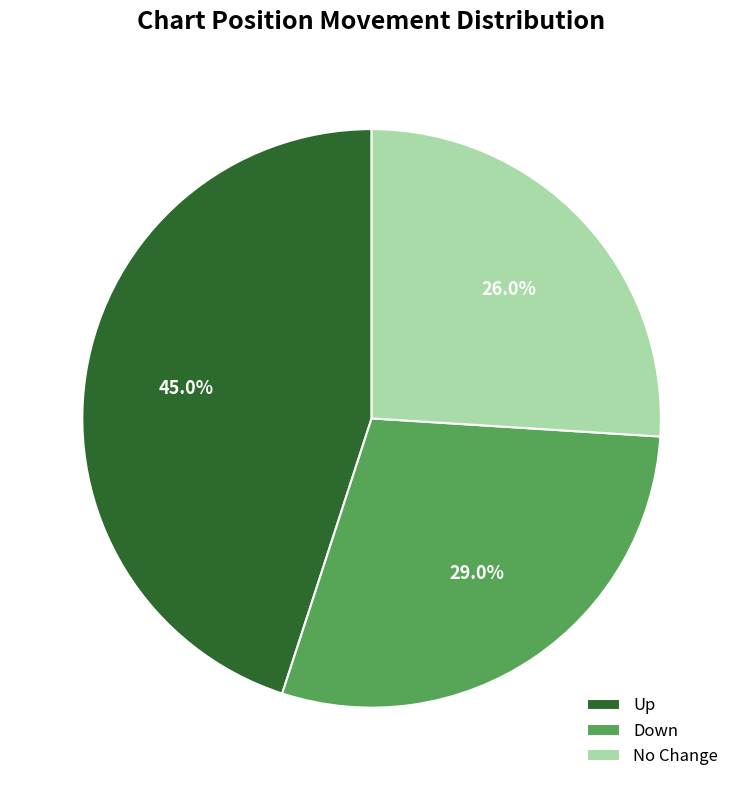

Rank the categories by value from lowest to highest.

No Change, Down, Up